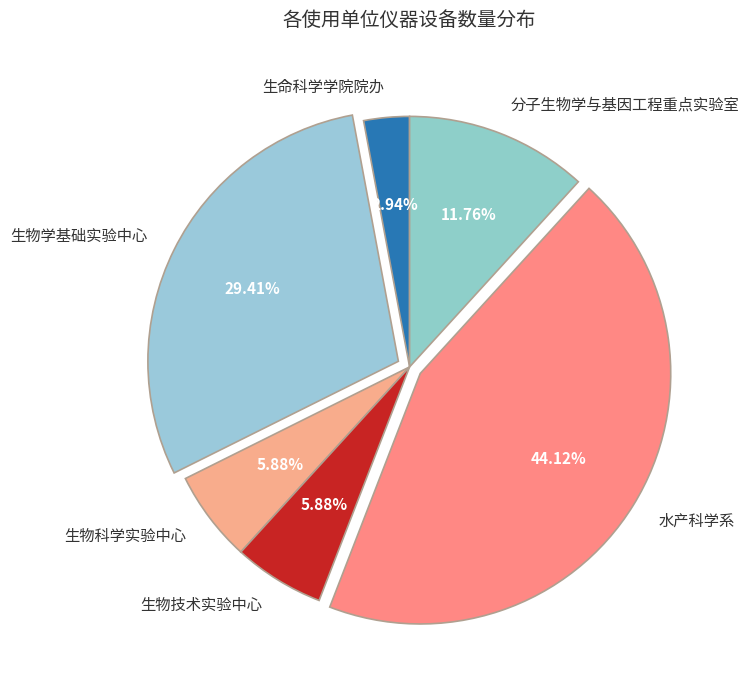

What portion of the pie excludes 生命科学学院院办?

97.1%